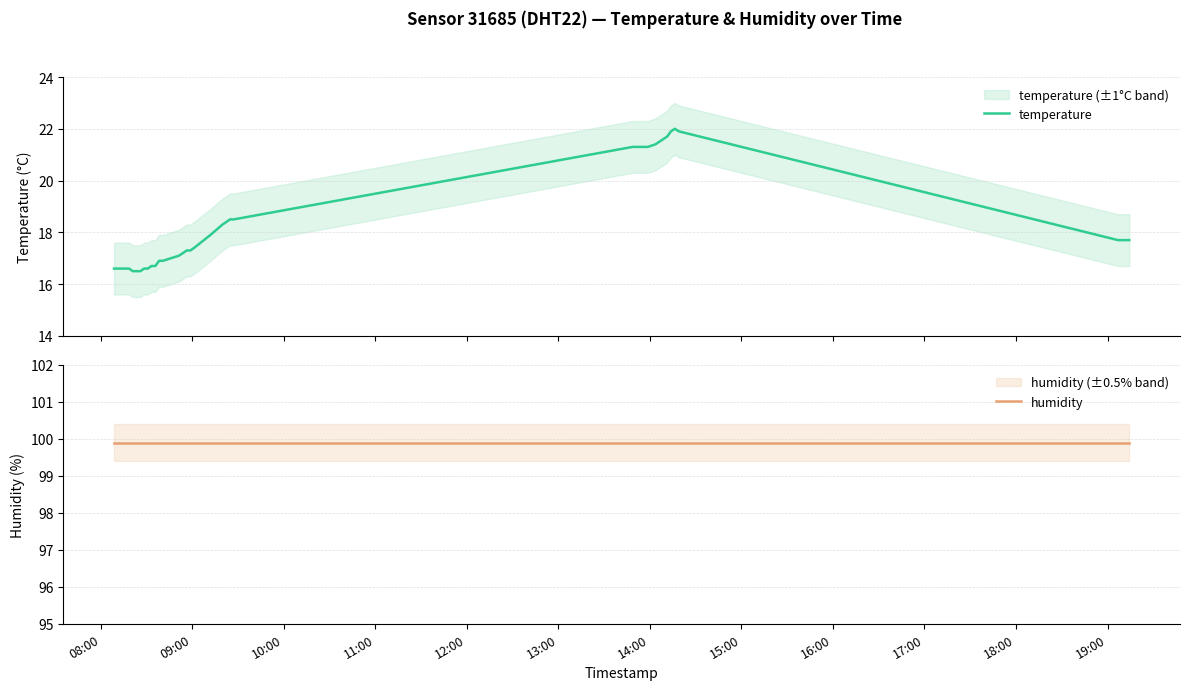

What is the minimum value for temperature?

16.5